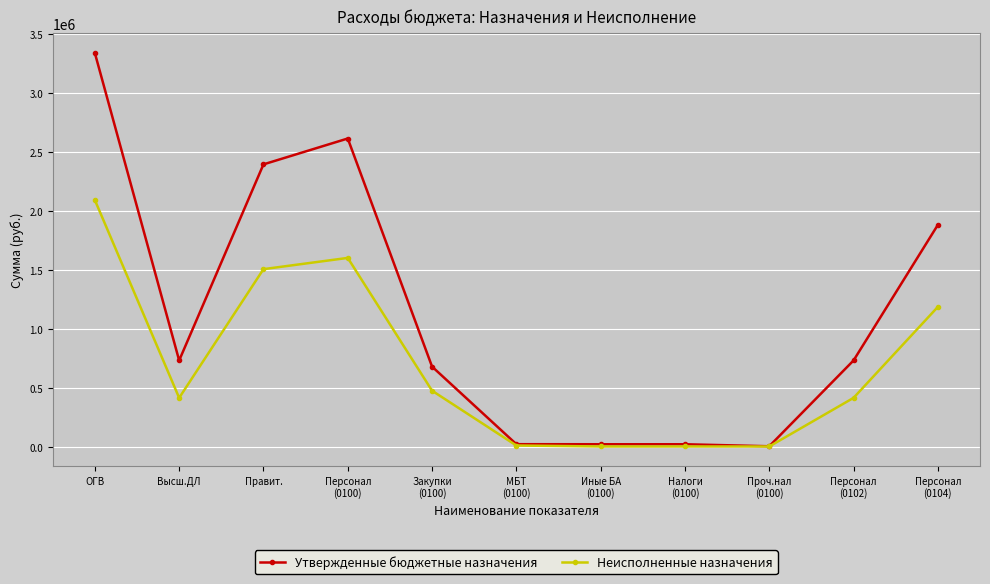

True or false: Неисполненные назначения has more than 2 interior local peaks.

False